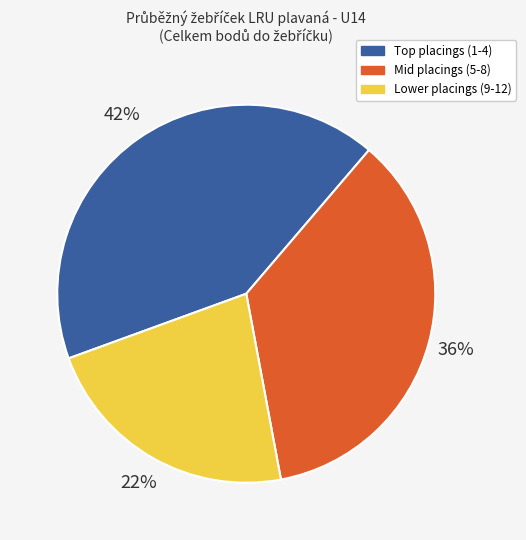

To the nearest percent, what is the average slice percentage?

33%